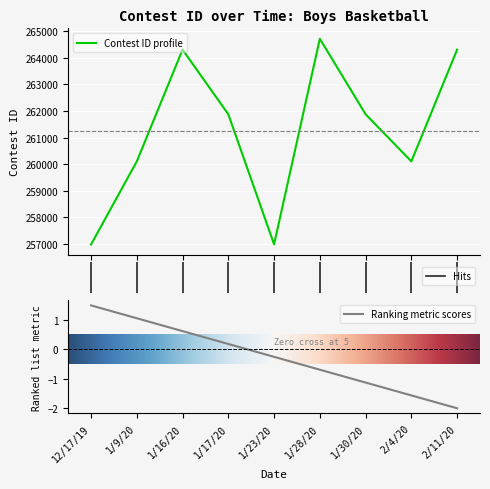

Reading right to left, extract all data points from this chart.

264311	260108	261879	264719	256987	261878	264310	260106	256980